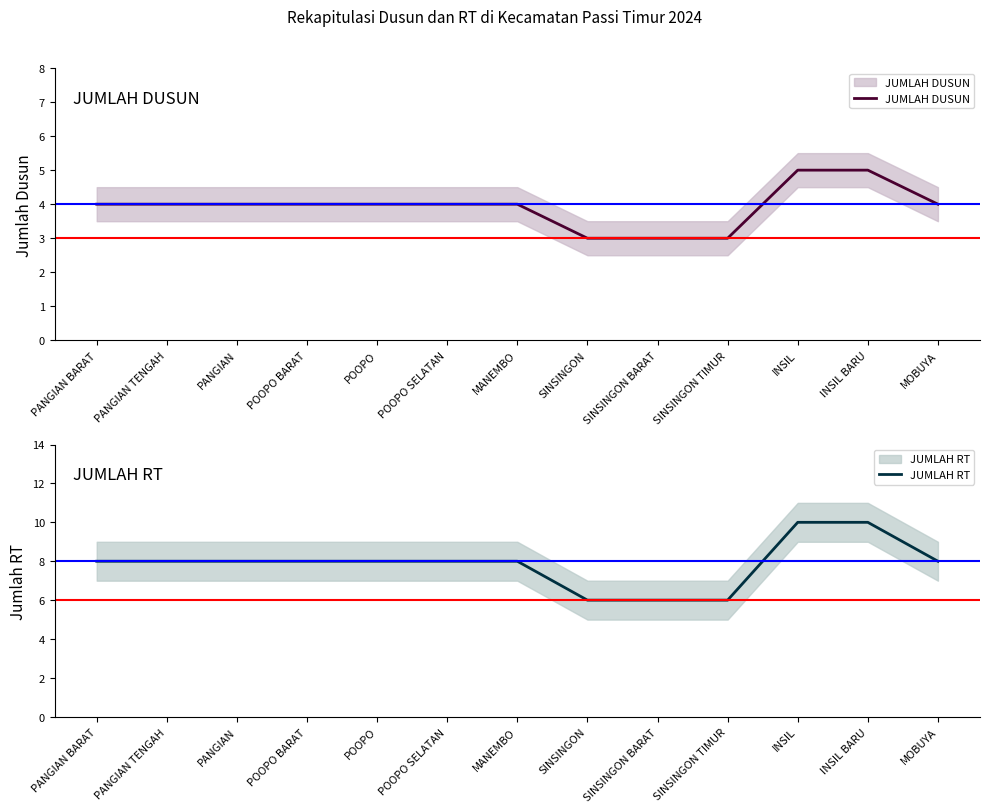

How many categories are shown in the chart?

13